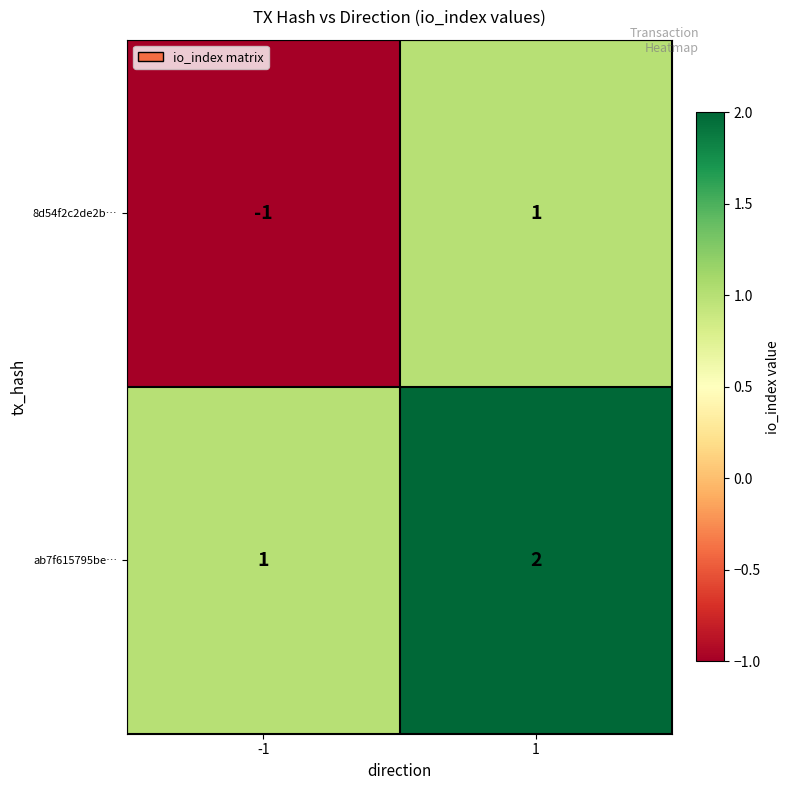

True or false: ab7f615795be… has a value of 2 at 1.

True